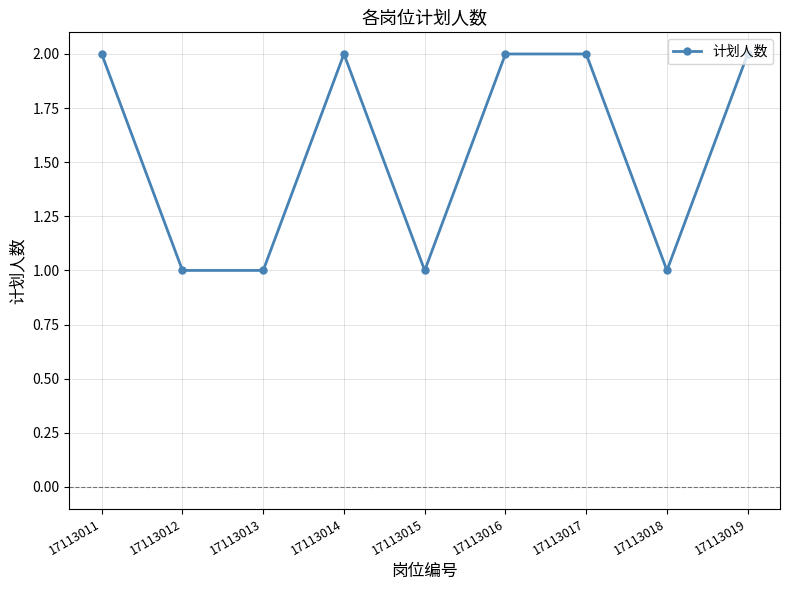

How many values are below 2?

4